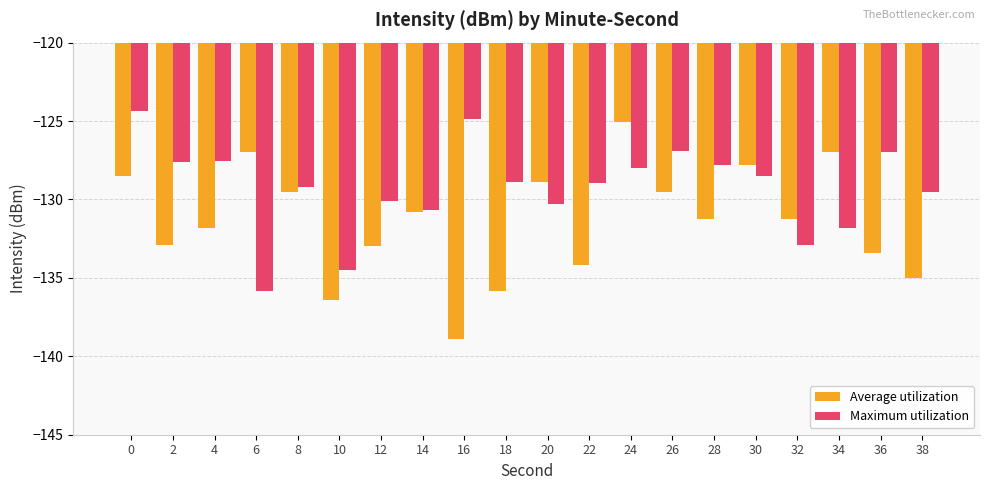

How many groups of bars are there?

20